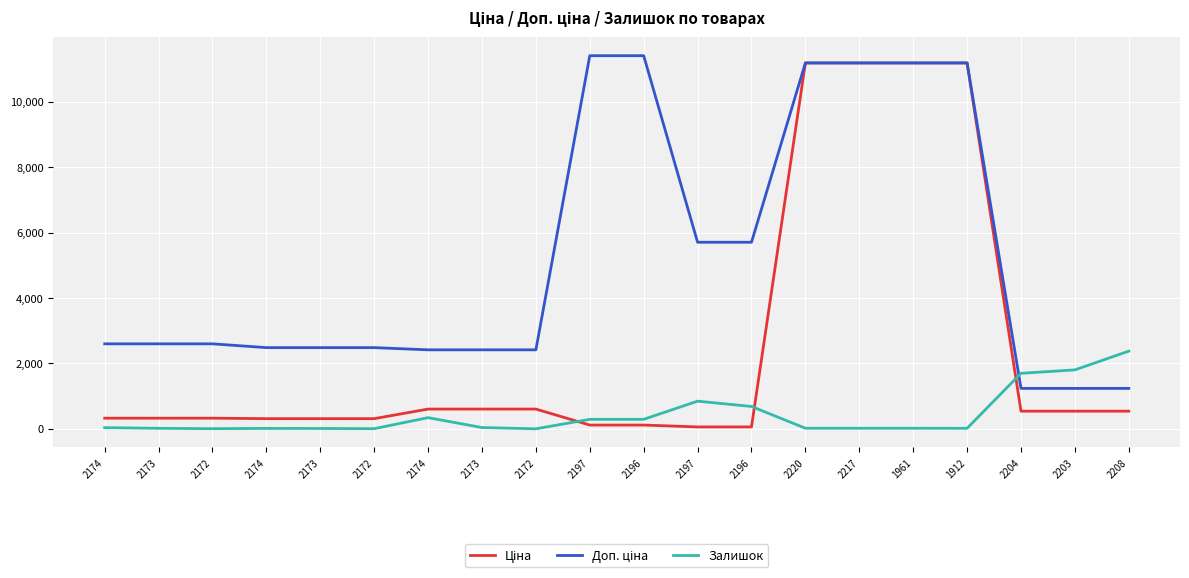

Does the chart have visible grid lines?

Yes